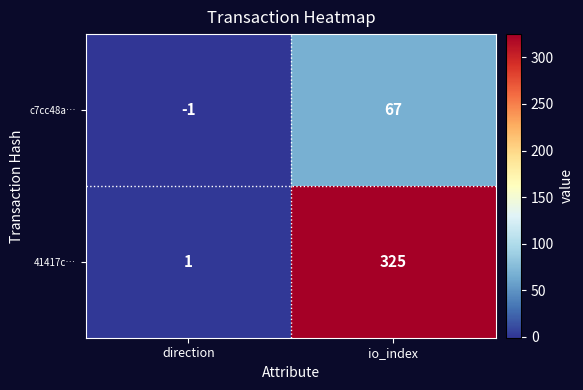

Which series has the largest range (max minus min)?

41417c…